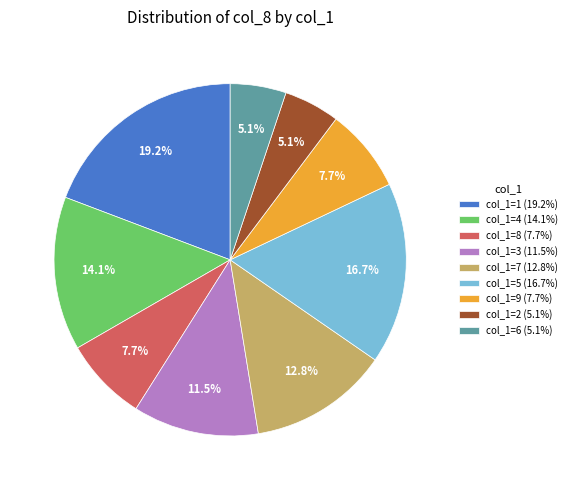

Is there a majority slice in this chart?

No